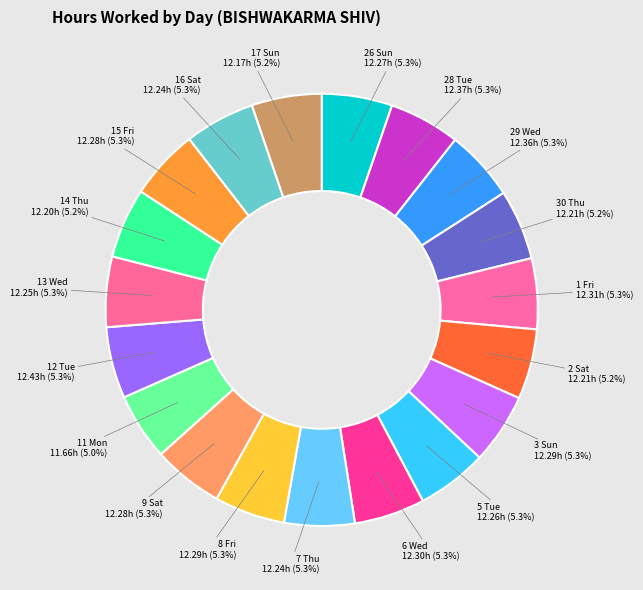

Which slice is the smallest?

11 Mon